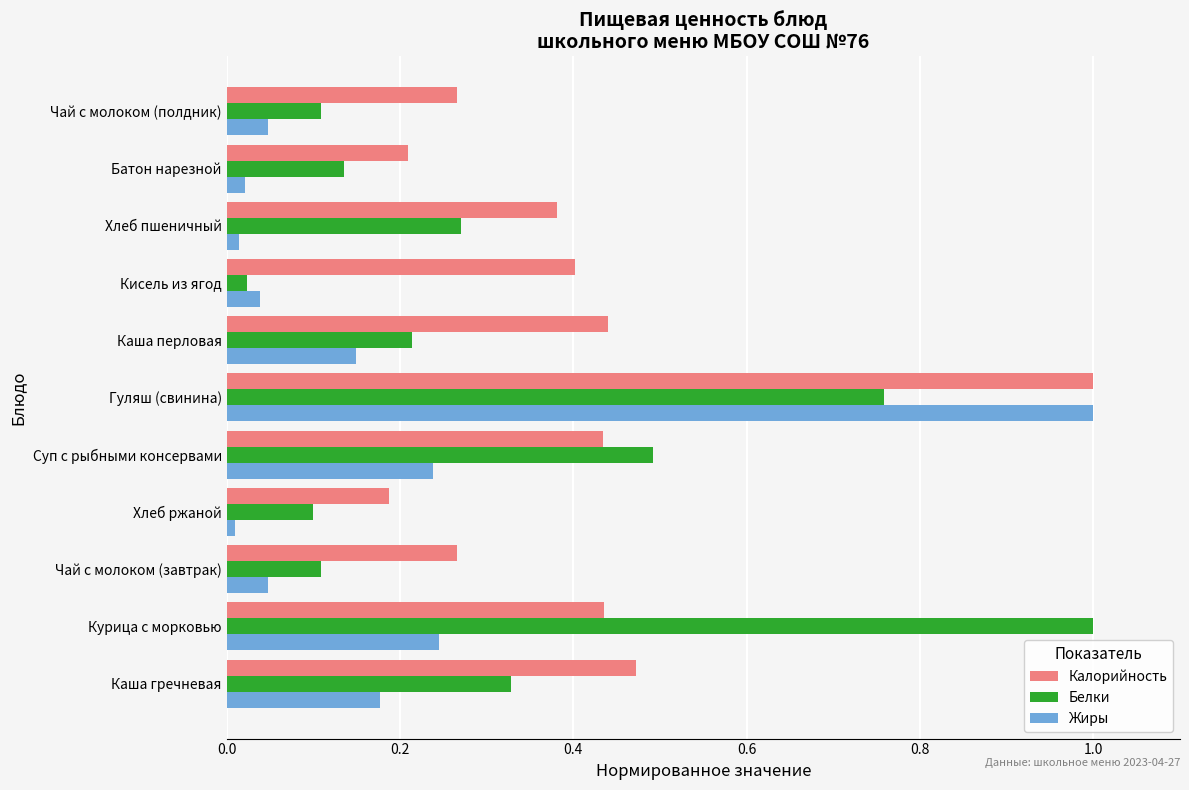

At which category is the sum across all series the highest?

Гуляш (свинина)